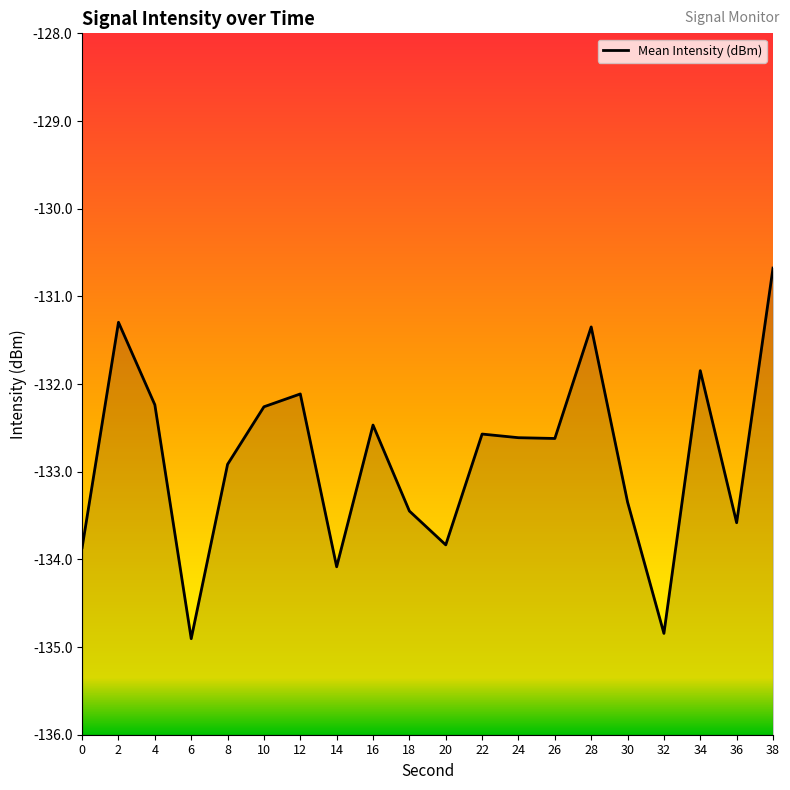

Is it true that the value at 20 is -59.8?

False